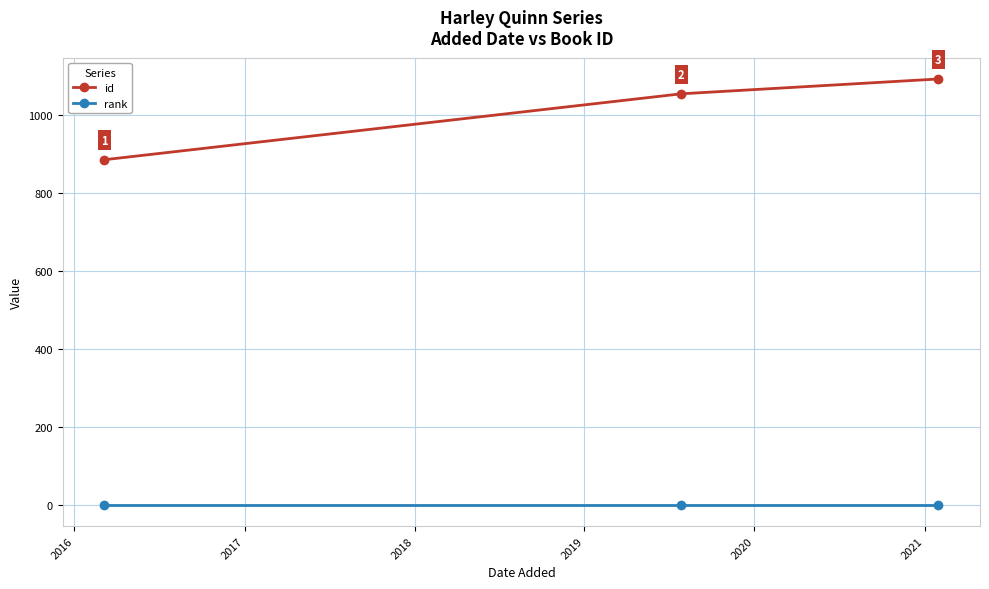

Which series has the largest range (max minus min)?

id